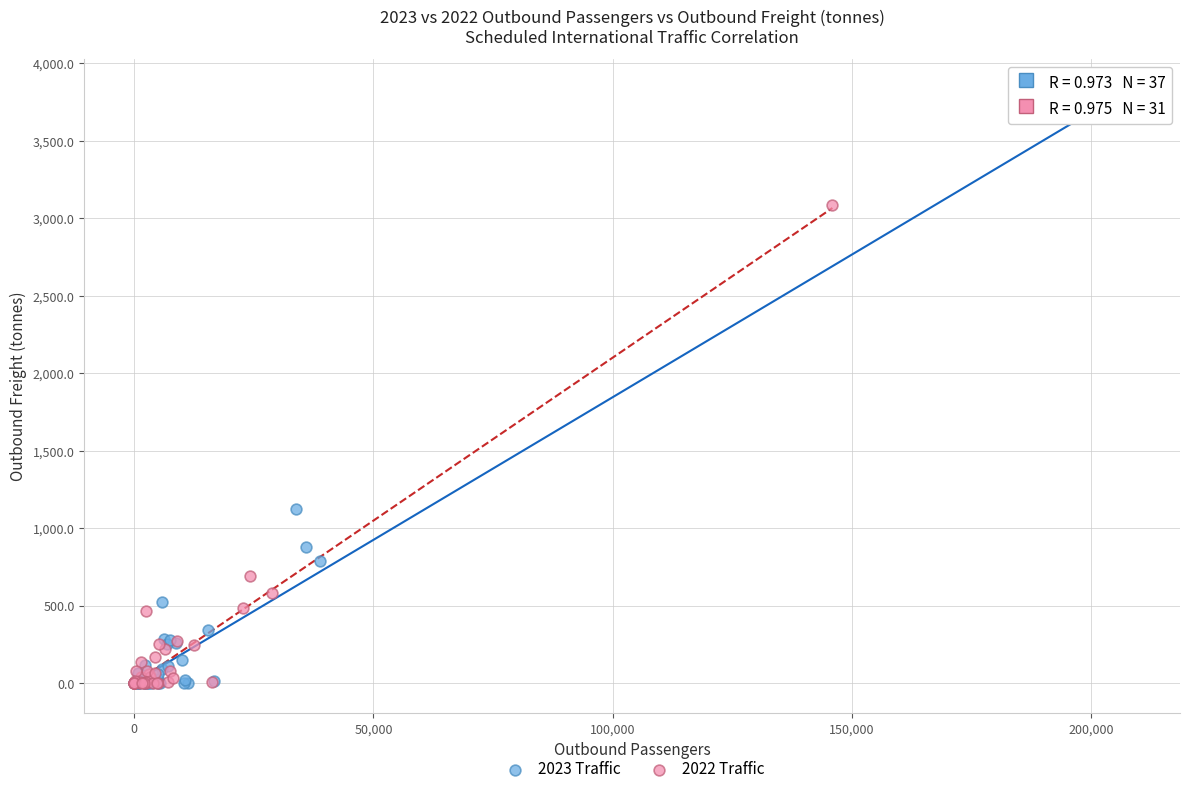

Which series has the widest spread of Y values?

2023 Traffic